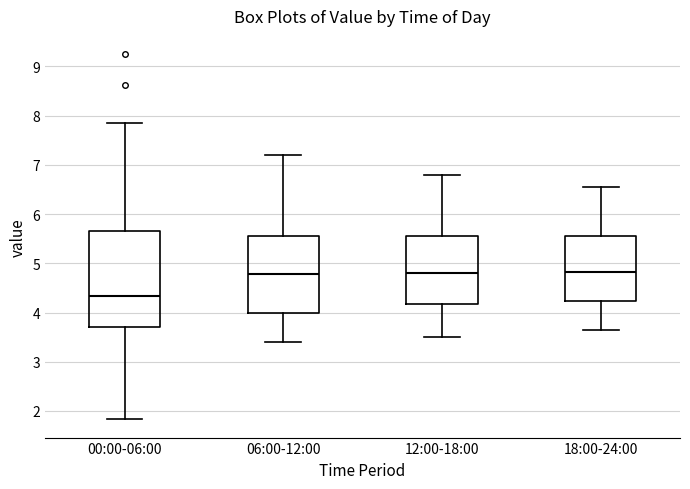

Where is the upper edge of the box for 00:00-06:00 on the y-axis? The values are not printed on the chart, so give them approximately, as read against the axis.

5.7